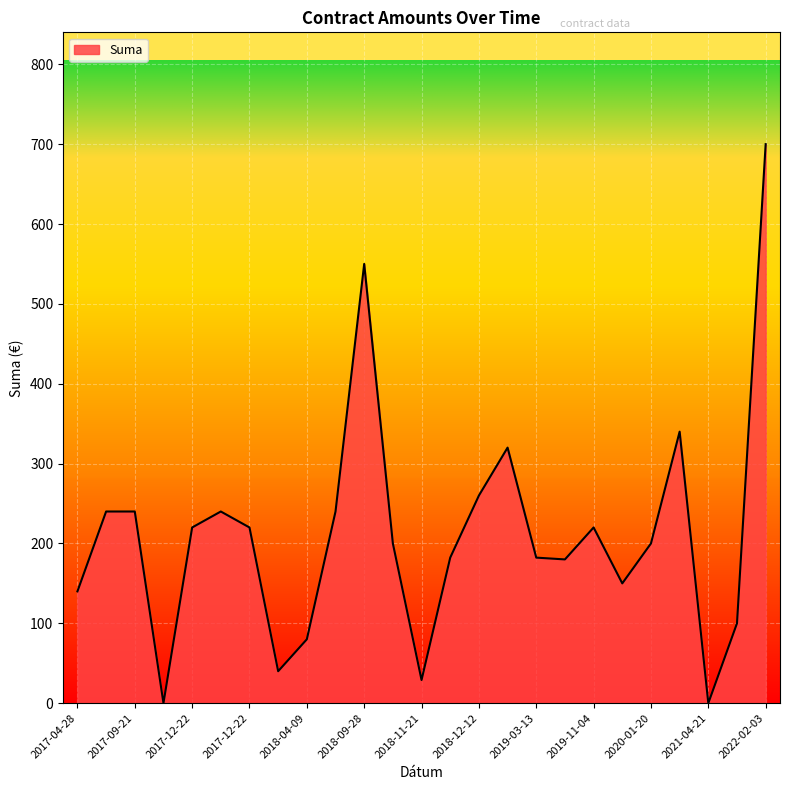

What is the difference between the maximum and minimum values?

700.0